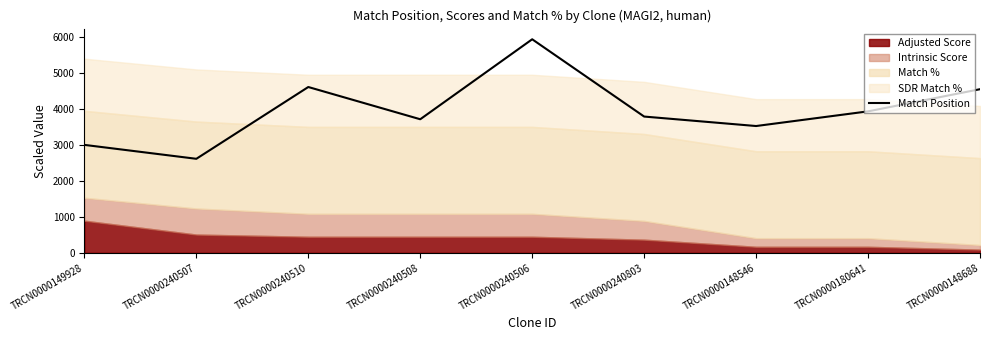

Reading right to left, transcribe all the data shown in this chart.

4541.1	3926.2	3519.0	3781.9	5926.8	3706.9	4601.9	2609.3	2995.6